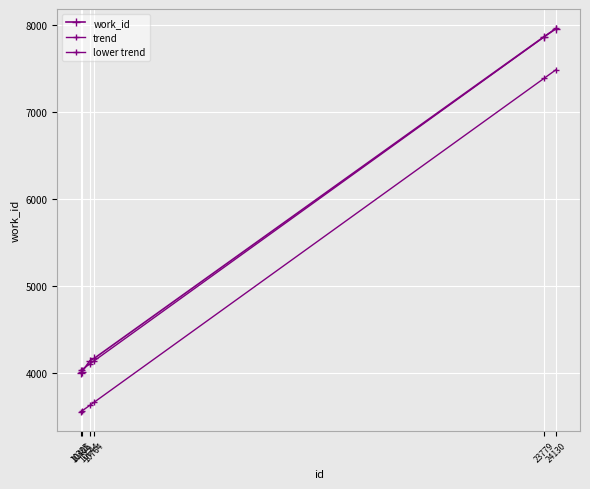

What is the difference between the trend values at 10644 and 10764?

34.3